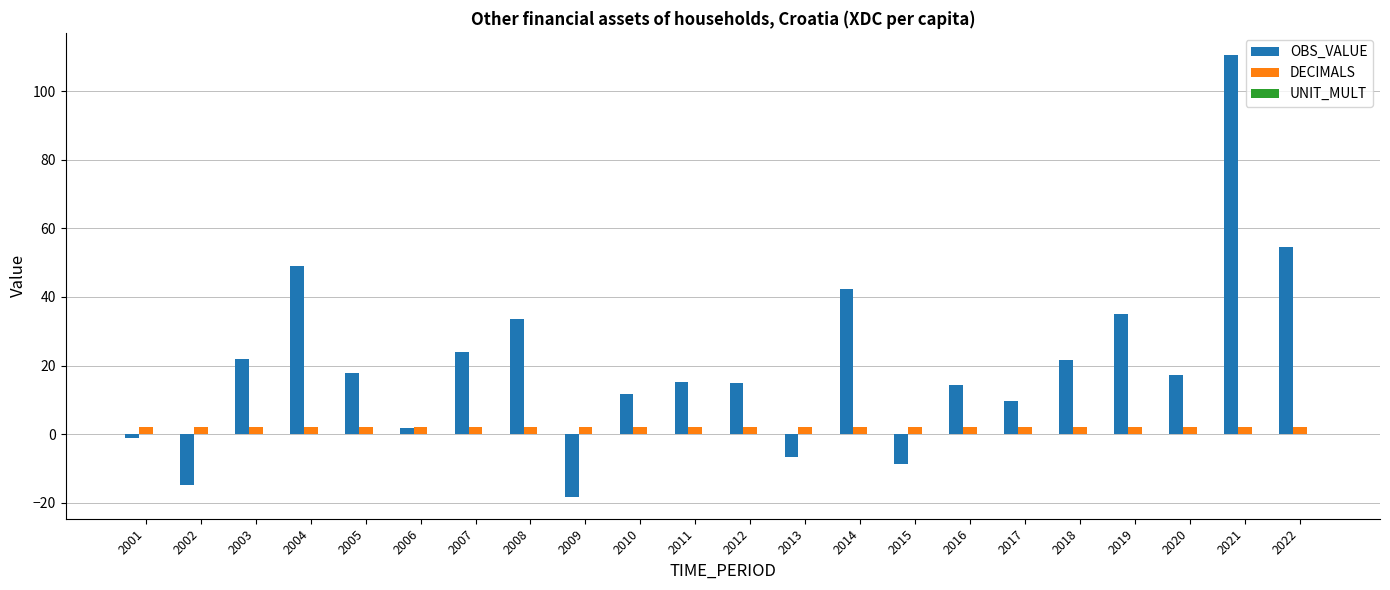

What is the difference between the second highest and minimum values in the OBS_VALUE series?

72.8